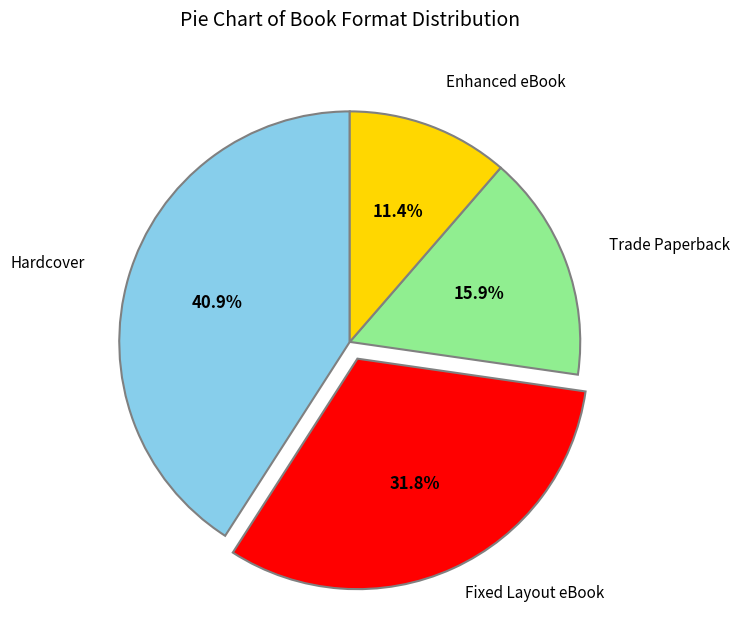

Is there a majority slice in this chart?

No